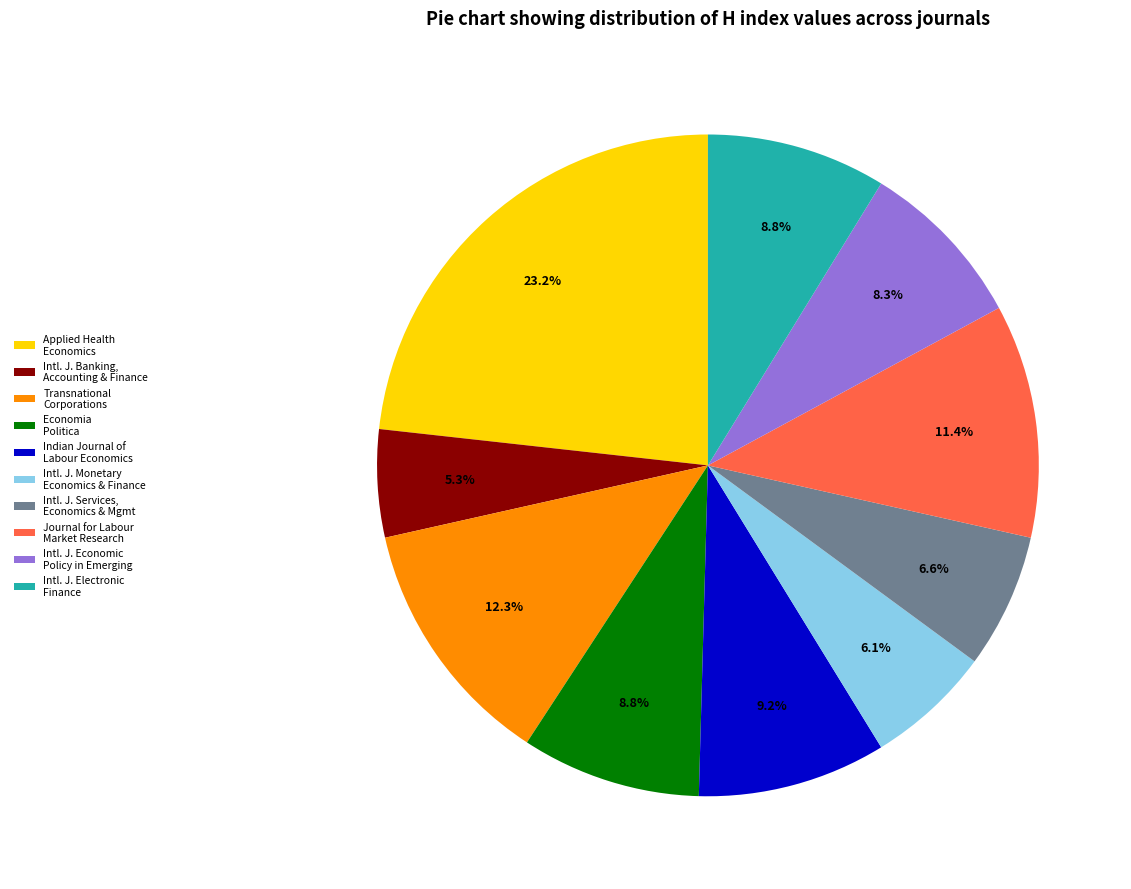

Is the sum of Economia Politica and Intl. J. Banking, Accounting & Finance greater than half?

No